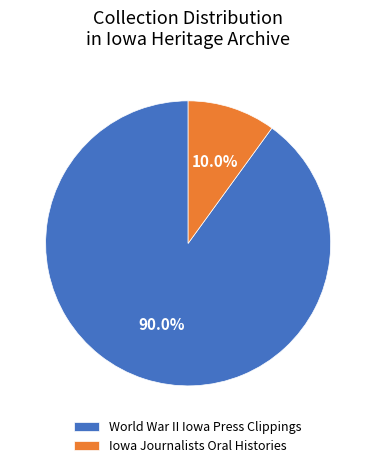

Combined, do Iowa Journalists Oral Histories and World War II Iowa Press Clippings account for over 50%?

Yes